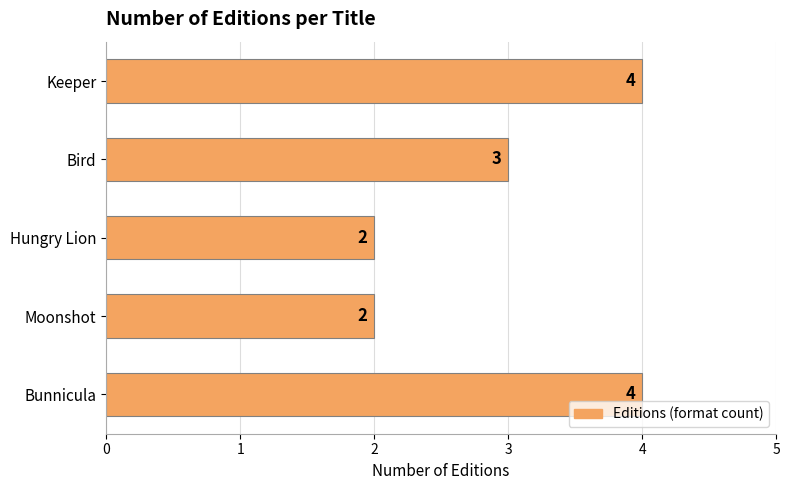

How many values are below 3?

2